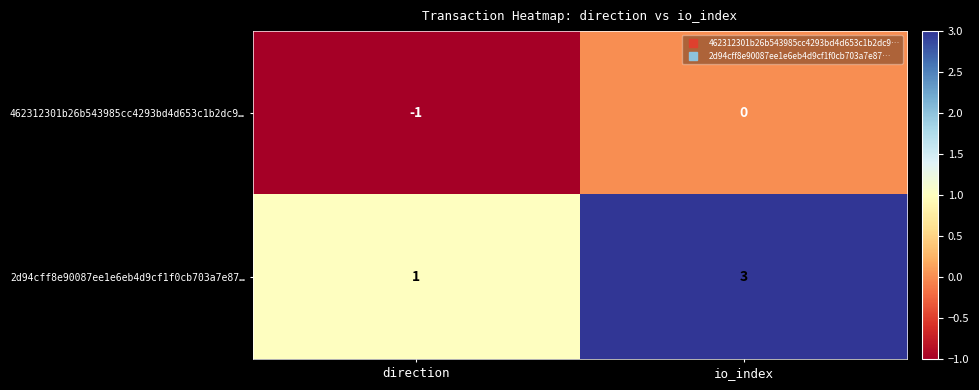

The value of 2d94cff8e90087ee1e6eb4d9cf1f0cb703a7e87… at direction is 2. True or false?

False